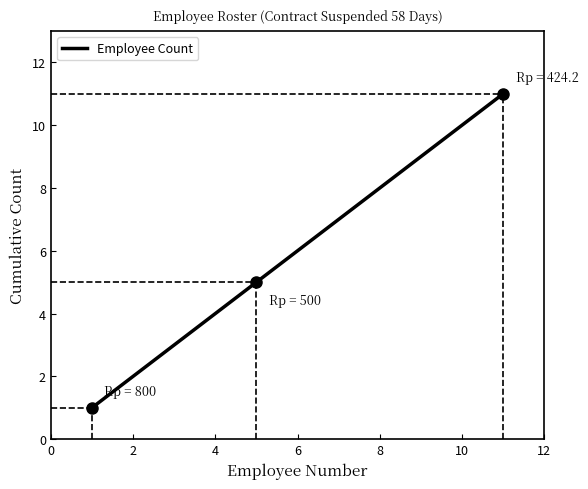

What is the maximum value shown in the chart?

11